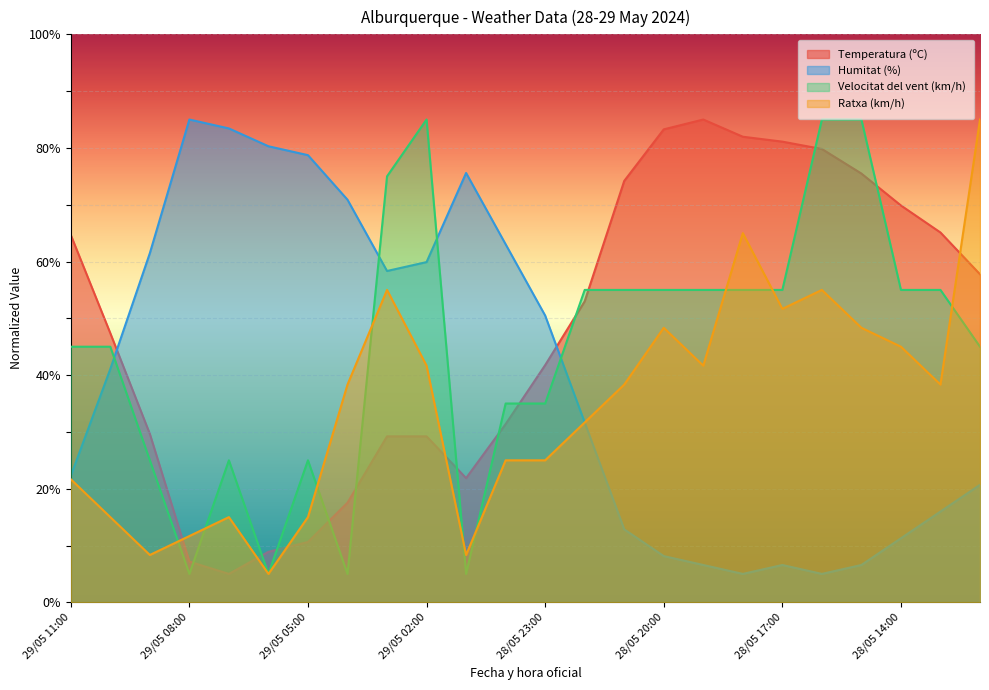

How many interior local valleys does the Temperatura (ºC) series have?

2